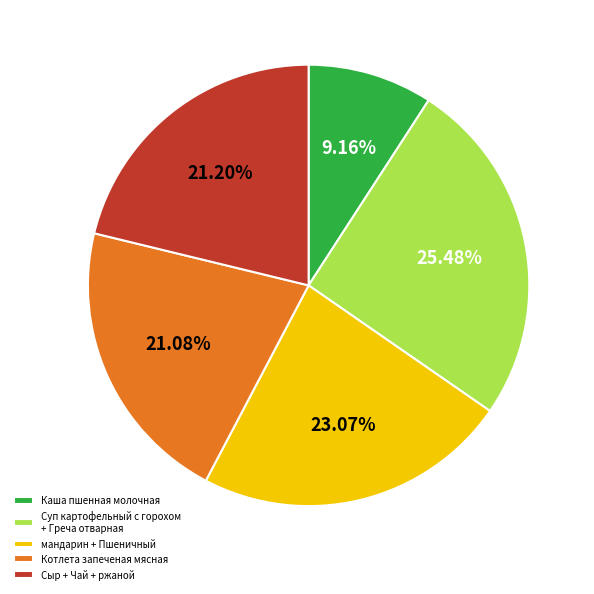

Is Котлета запеченая мясная the majority of the pie?

No